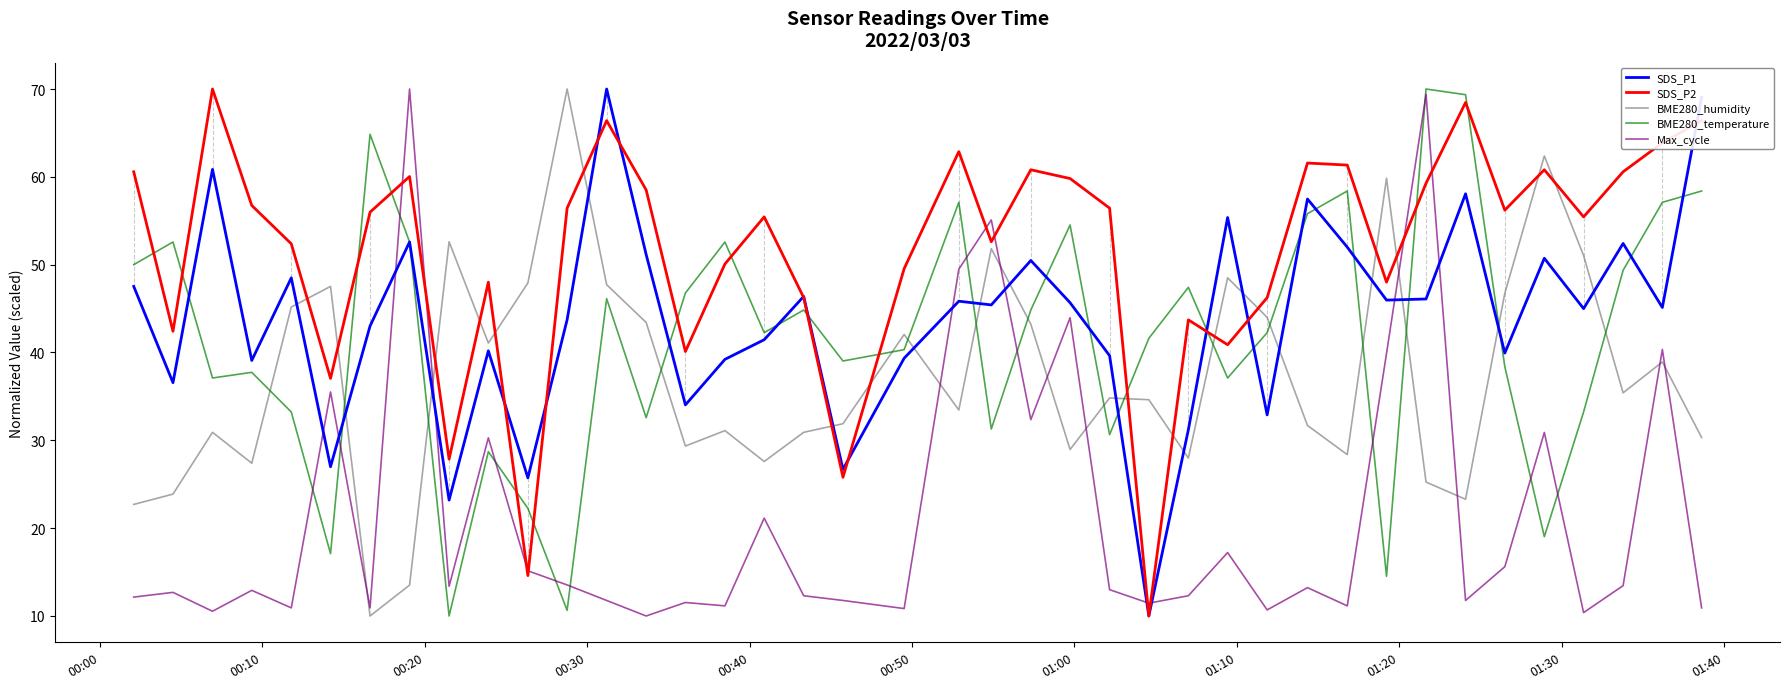

In Max_cycle, how many points are higher than both neighbors (excluding endpoints)?

14